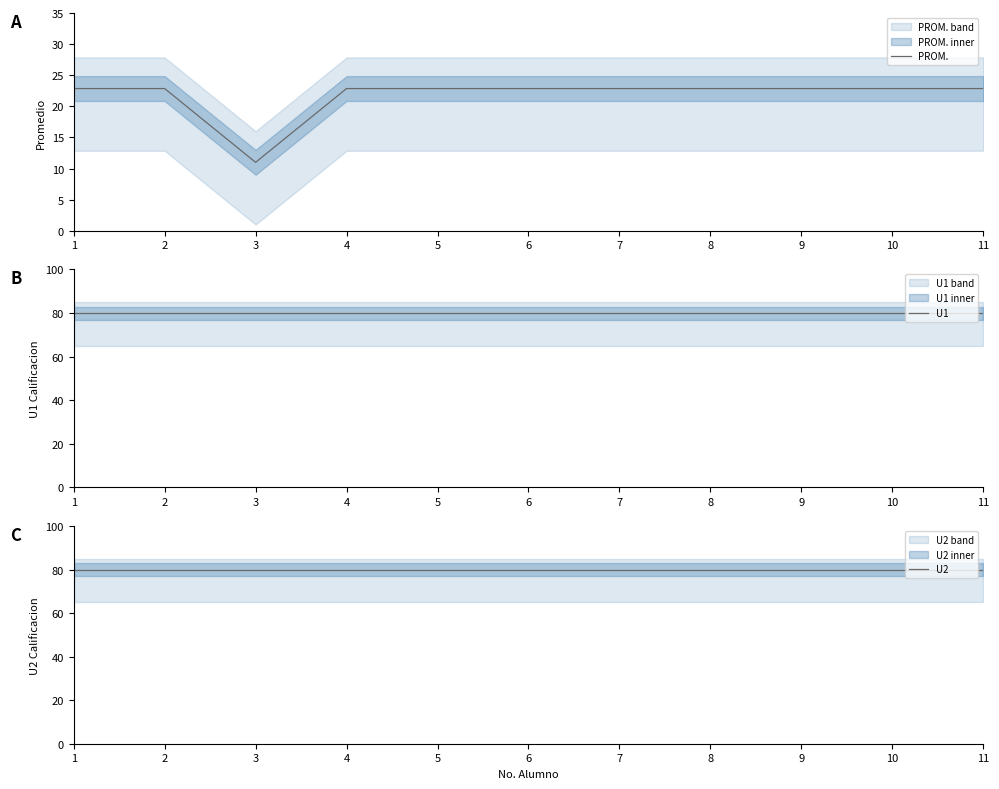

True or false: U2 has more than 2 points higher than both neighbors.

False